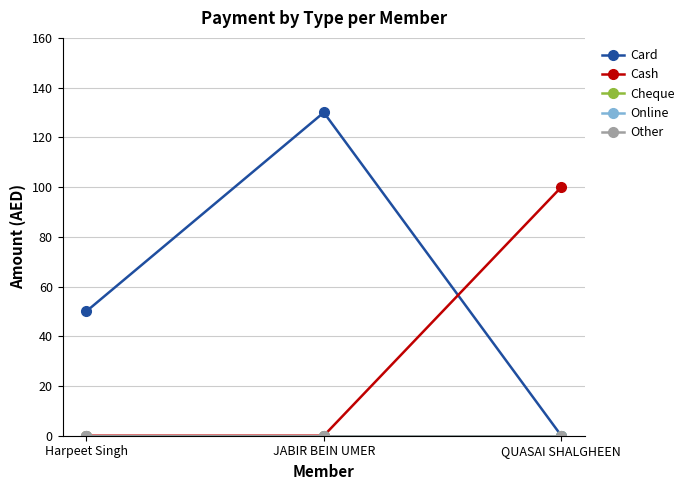

Rank the series by their maximum value, from lowest to highest.

Cheque, Online, Other, Cash, Card